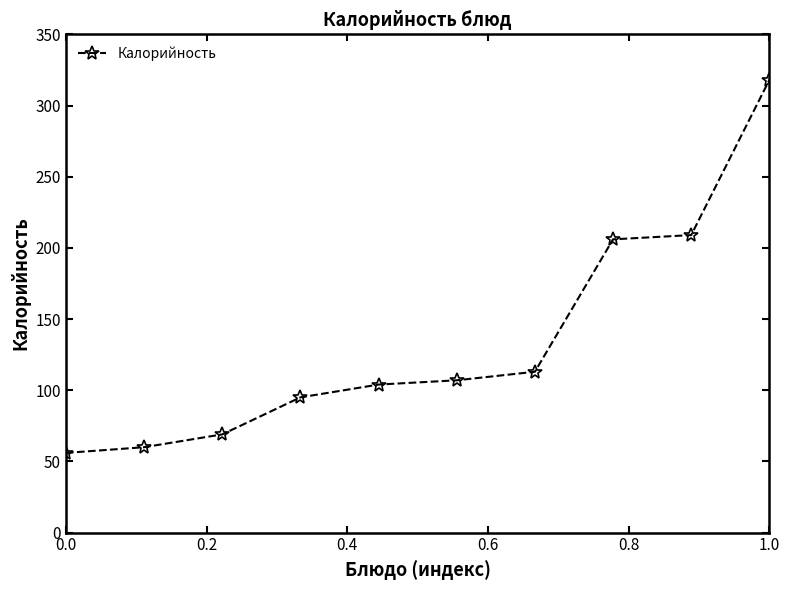

What is the sum of all values?

1337